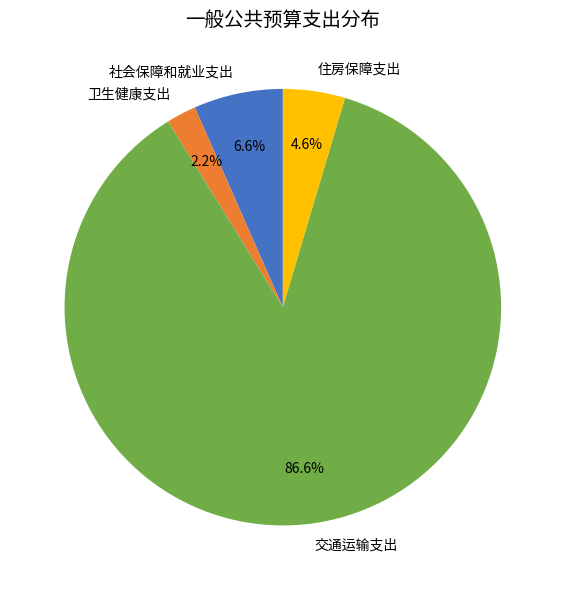

Which slice represents more than half of the pie?

交通运输支出